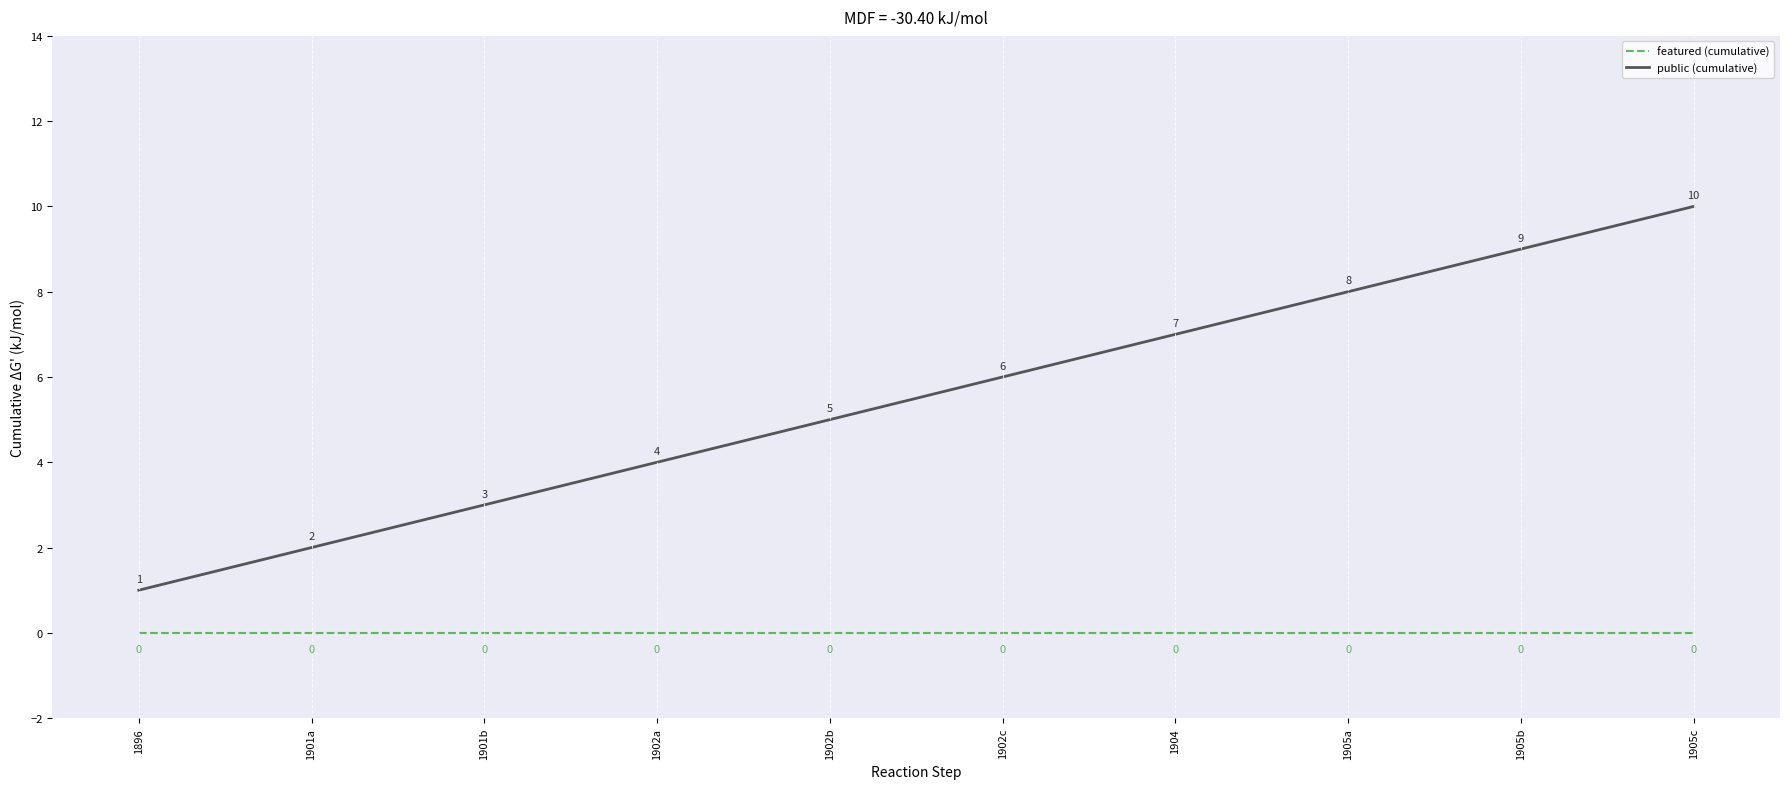

List the series in order of their peak value, lowest first.

featured (cumulative), public (cumulative)